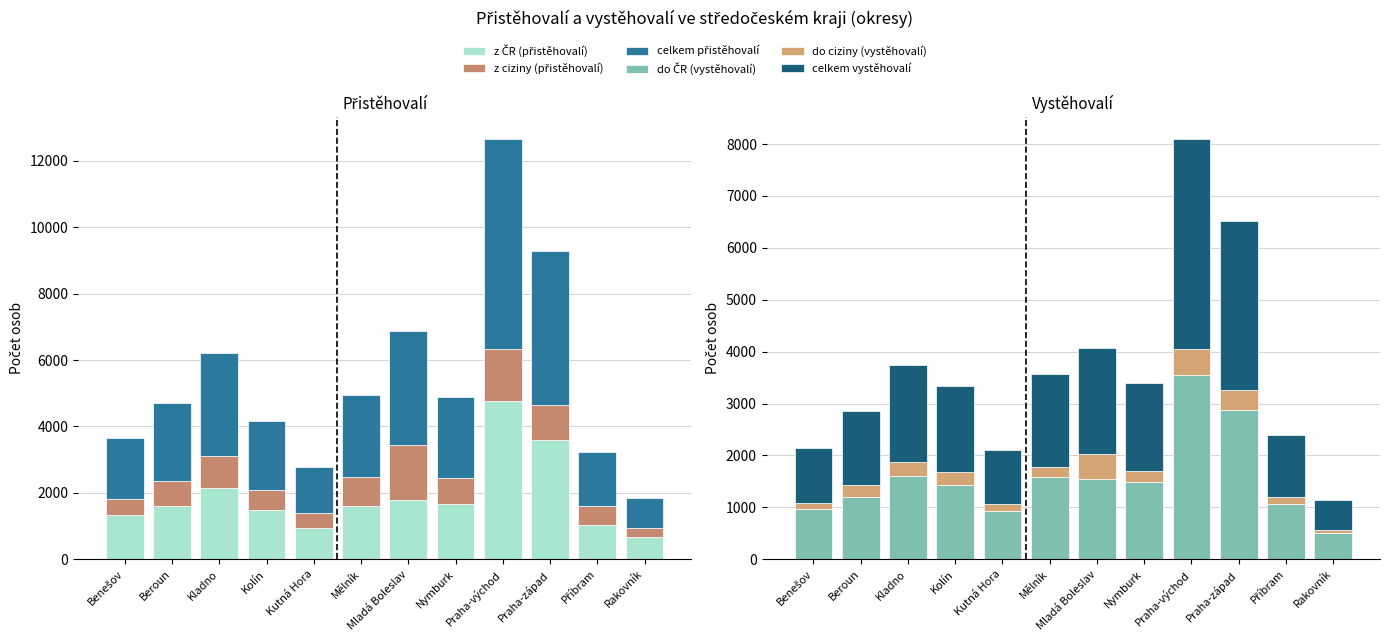

Reading right to left, extract all data points from this chart.

z ČR (přistěhovalí): 681	1035	3601	4779	1655	1786	1601	940	1476	2157	1616	1331
z ciziny (přistěhovalí): 245	577	1044	1559	787	1649	866	451	604	949	731	497
celkem přistěhovalí: 926	1612	4645	6338	2442	3435	2467	1391	2080	3106	2347	1828
do ČR (vystěhovalí): 498	1068	2873	3559	1493	1545	1591	921	1421	1598	1203	973
do ciziny (vystěhovalí): 68	124	384	494	208	492	195	135	252	276	223	102
celkem vystěhovalí: 566	1192	3257	4053	1701	2037	1786	1056	1673	1874	1426	1075